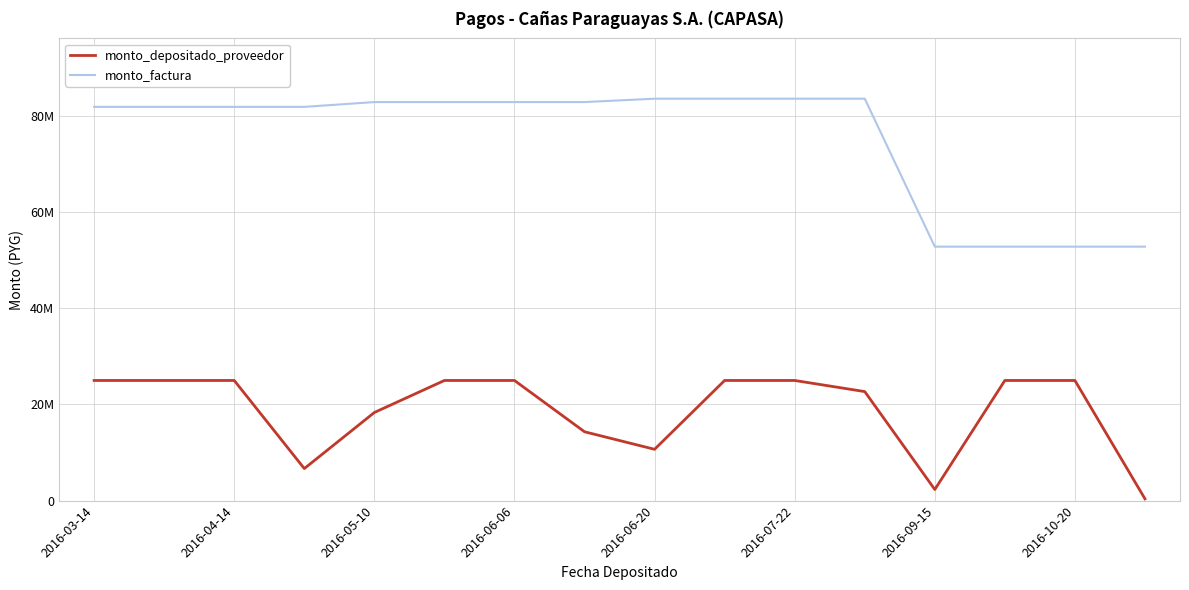

Is this an area chart (filled region under the line)?

No